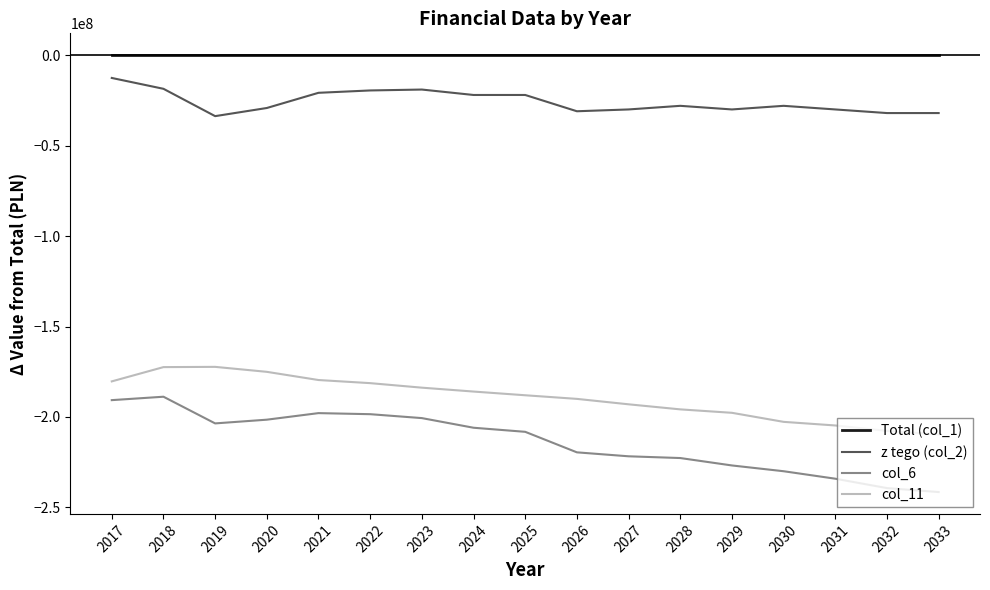

Is this an area chart (filled region under the line)?

No